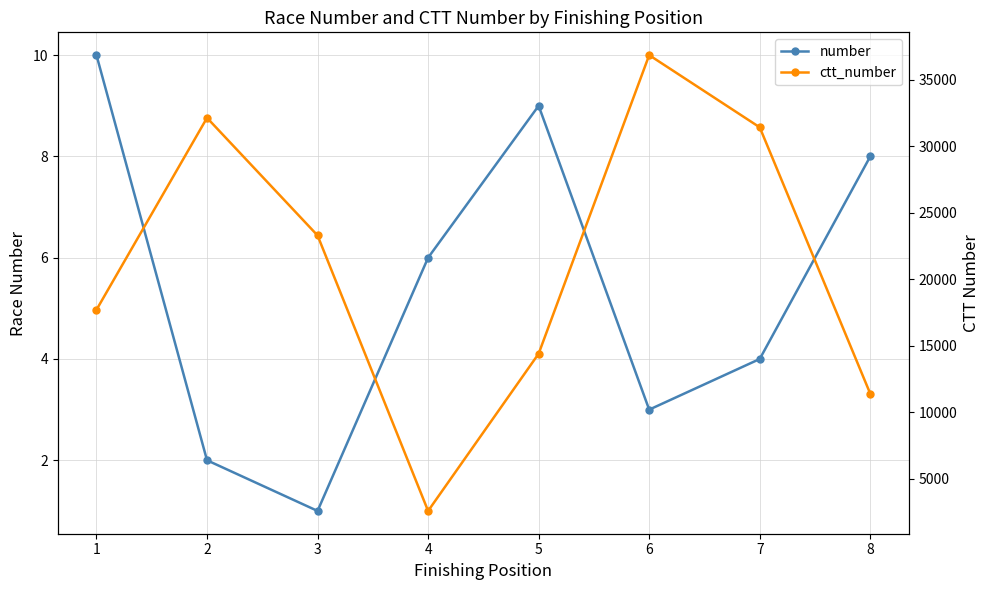

What is the highest value of the number series?

10